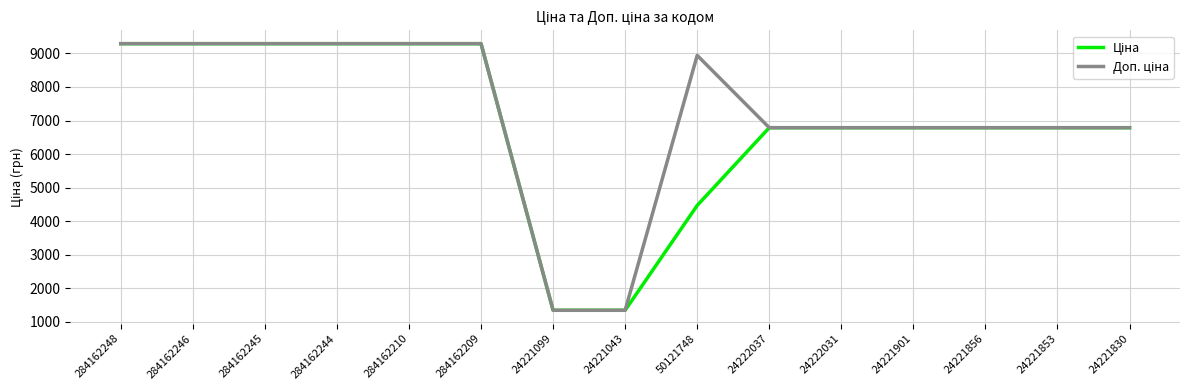

What is the total value across all series at 24221856?

13574.3